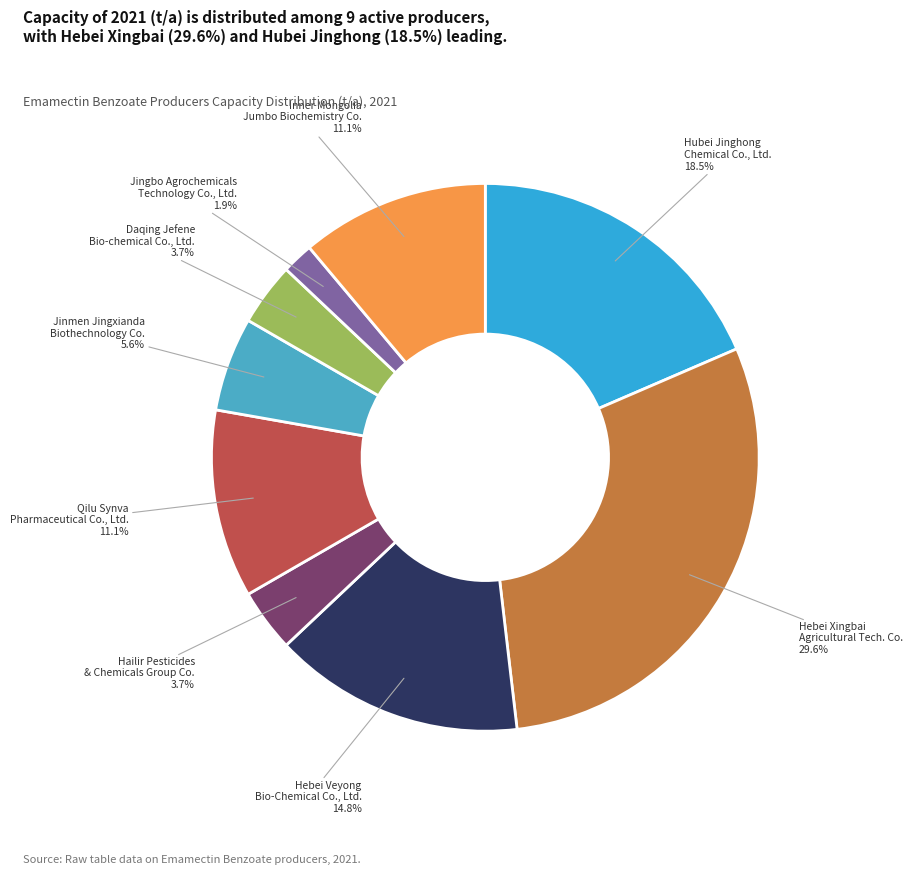

To the nearest percent, what is the average slice percentage?

11%